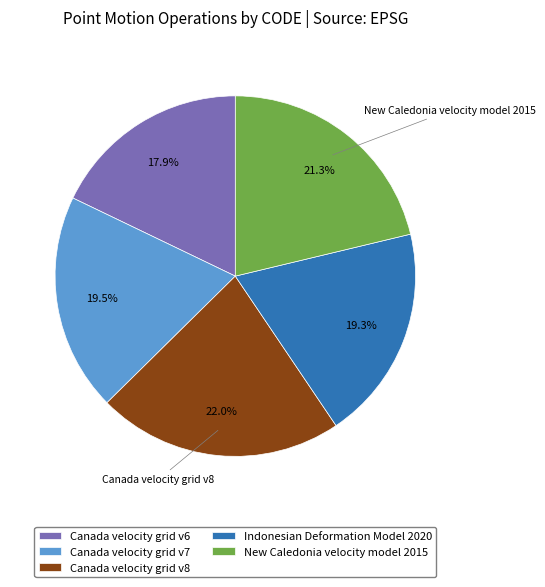

Between New Caledonia velocity model 2015 and Indonesian Deformation Model 2020, which is larger?

New Caledonia velocity model 2015